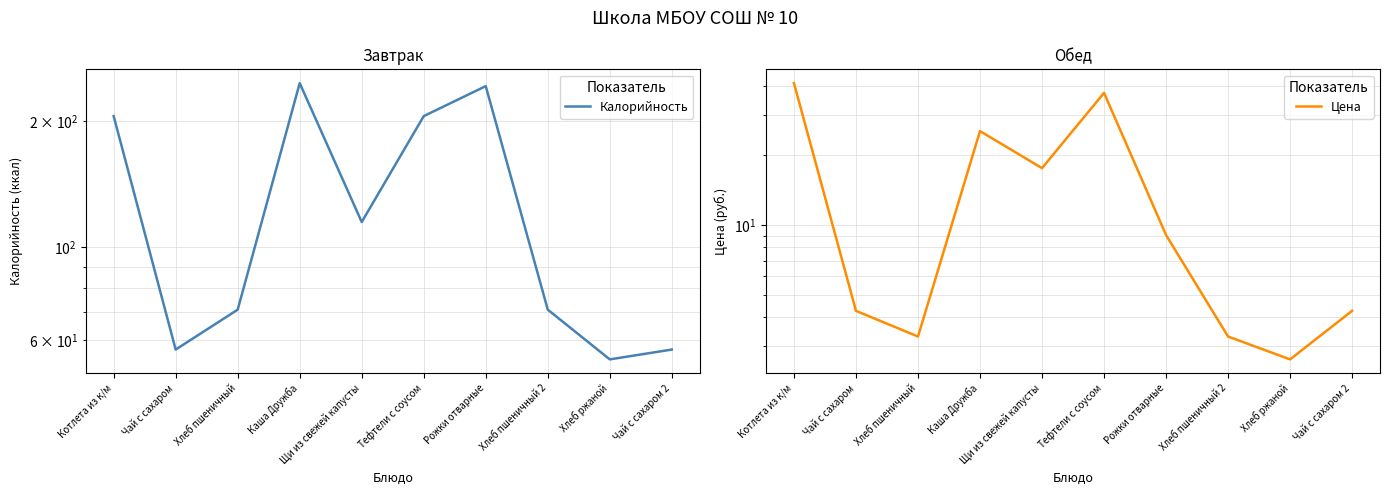

The value of Цена at Щи из свежей капусты is 17.6. True or false?

True